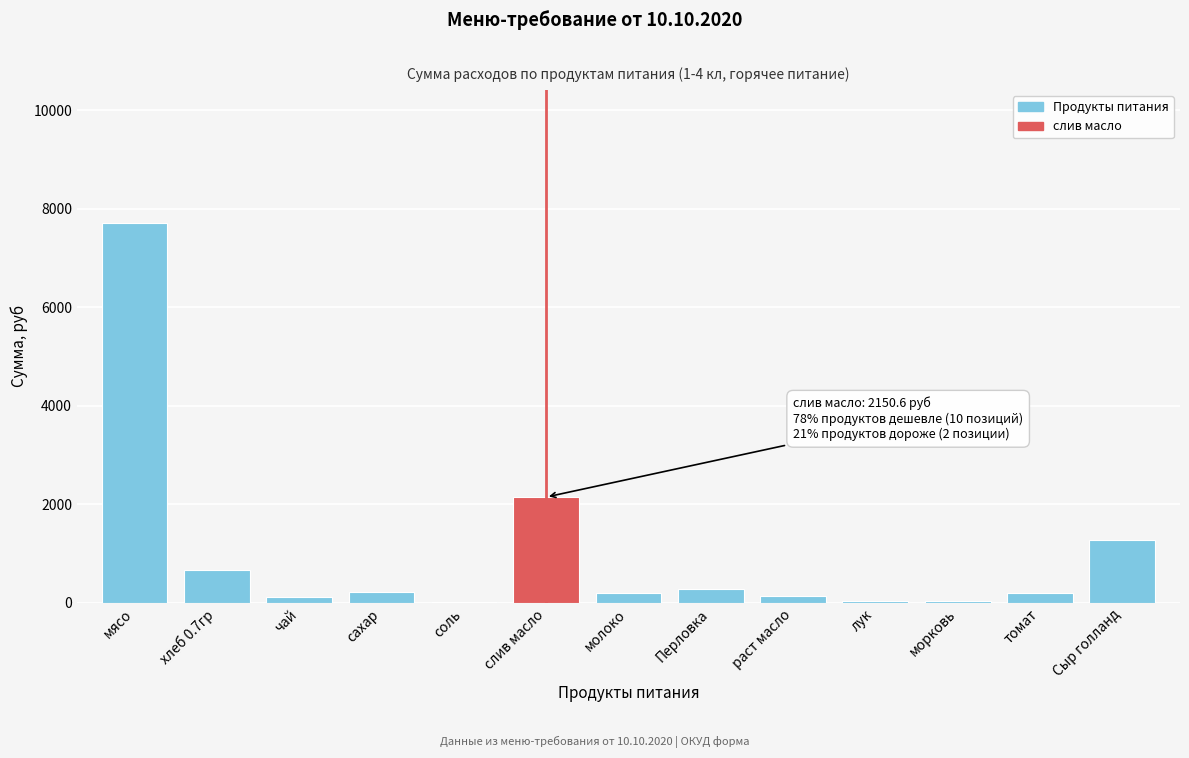

The value at слив масло is 2150.6. True or false?

True